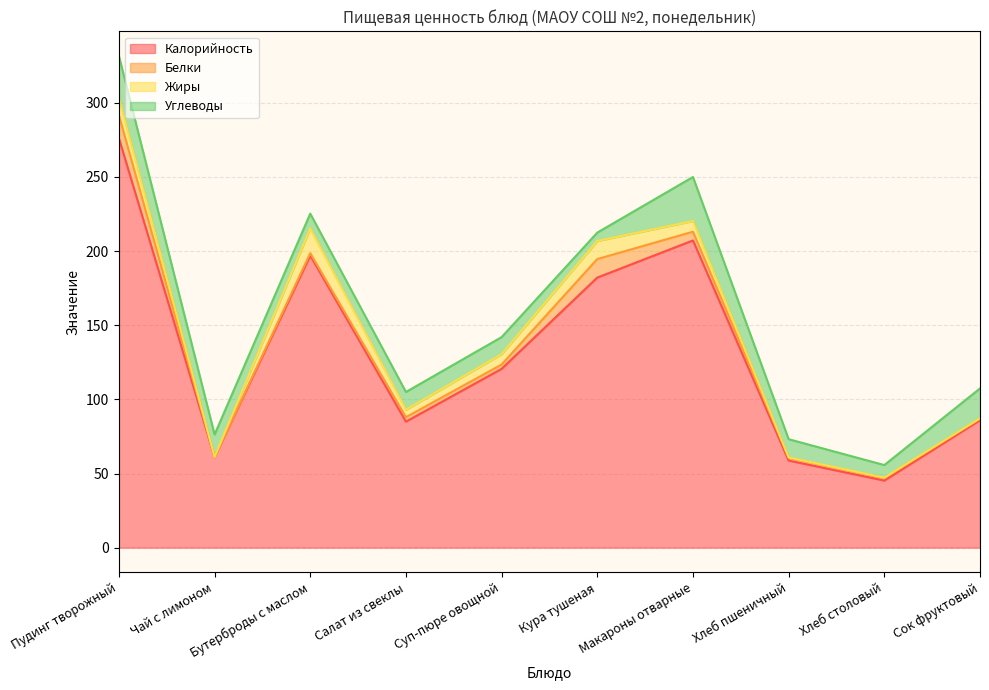

True or false: Белки and Жиры cross at least once.

True